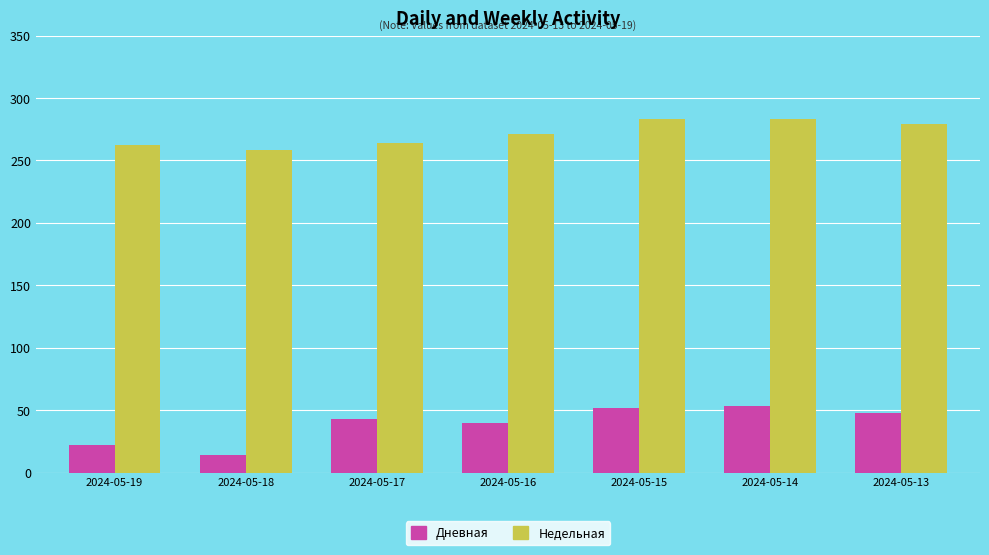

What is the value of the Дневная bar at the 3rd from the left?

43